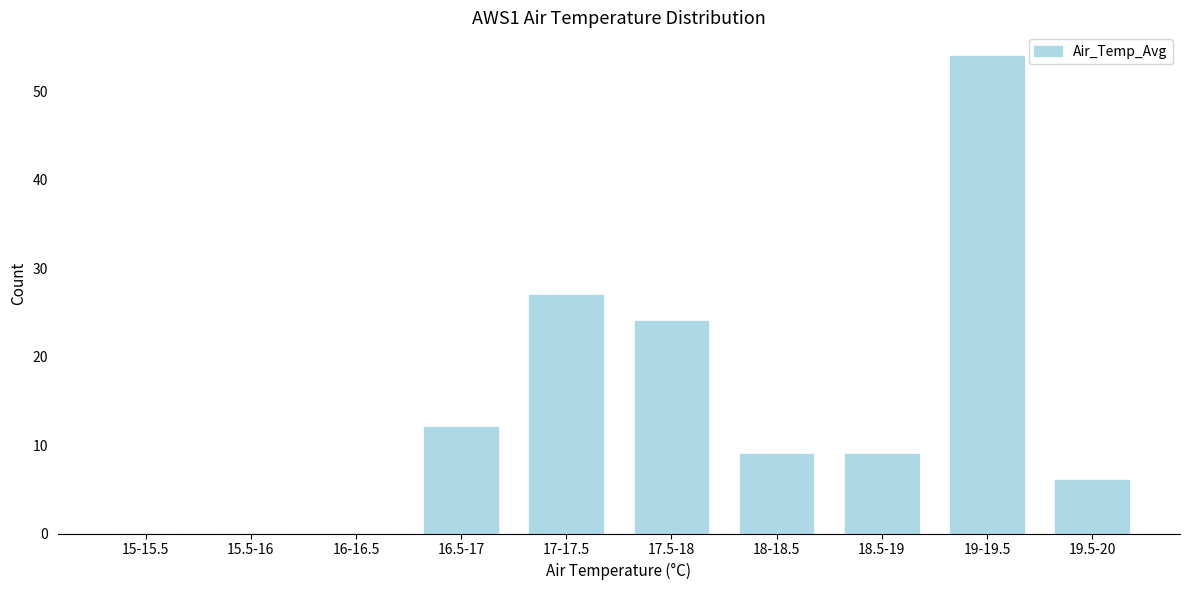

Reading right to left, transcribe all the data shown in this chart.

19.5-20=6	19-19.5=54	18.5-19=9	18-18.5=9	17.5-18=24	17-17.5=27	16.5-17=12	16-16.5=0	15.5-16=0	15-15.5=0